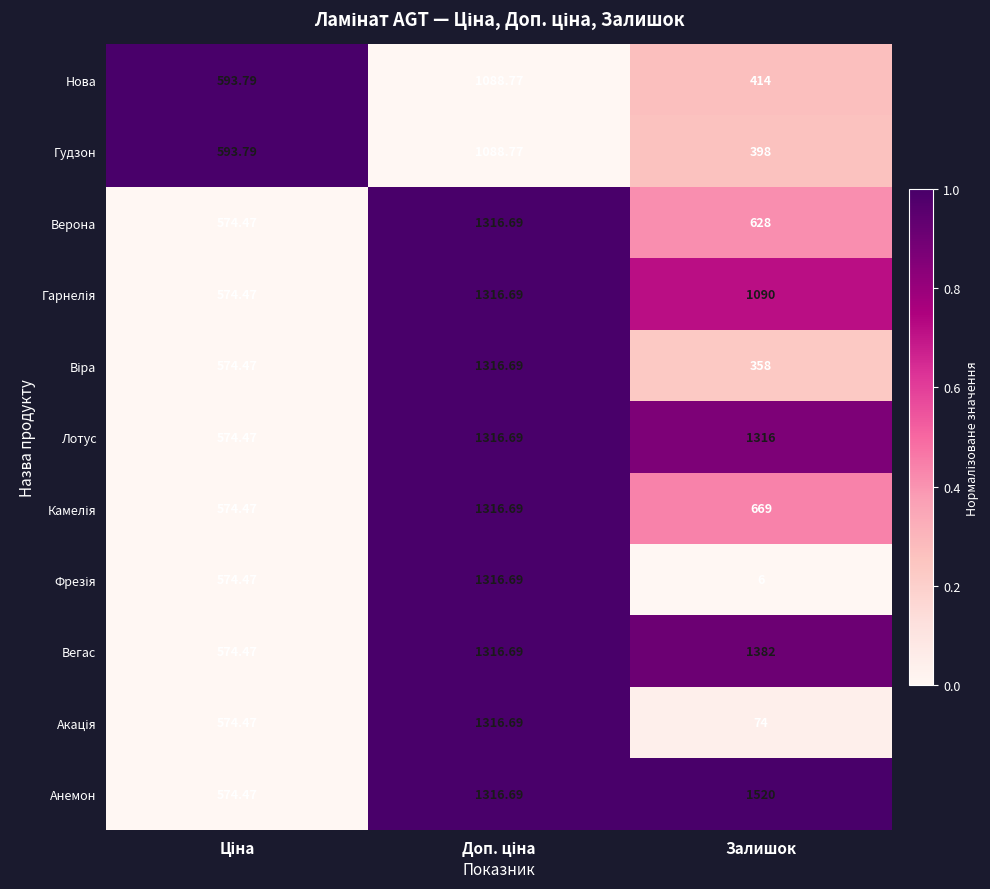

Which label corresponds to the smallest value in the chart?

Залишок